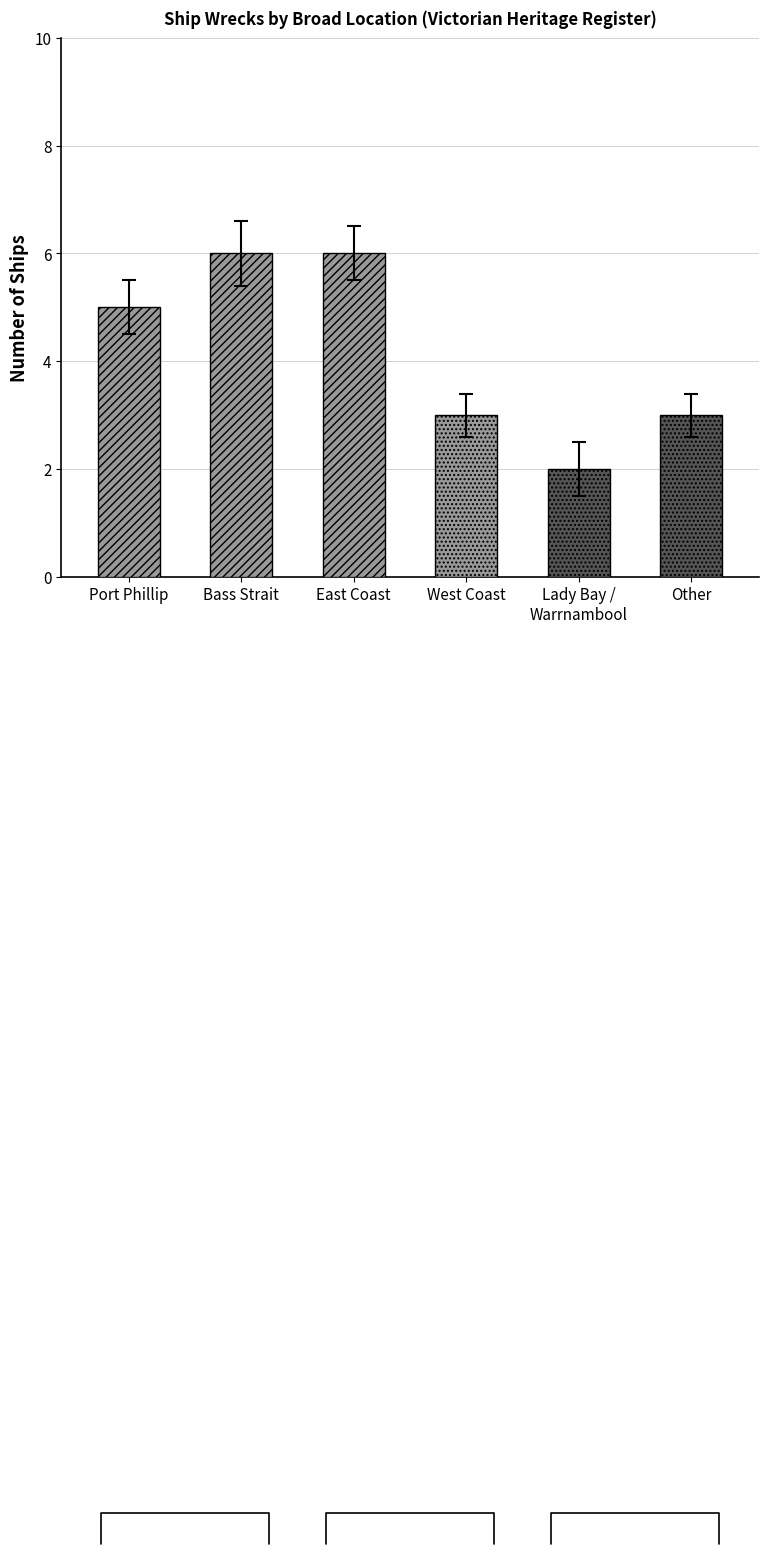

What is the change in value from Port Phillip to East Coast?

+1